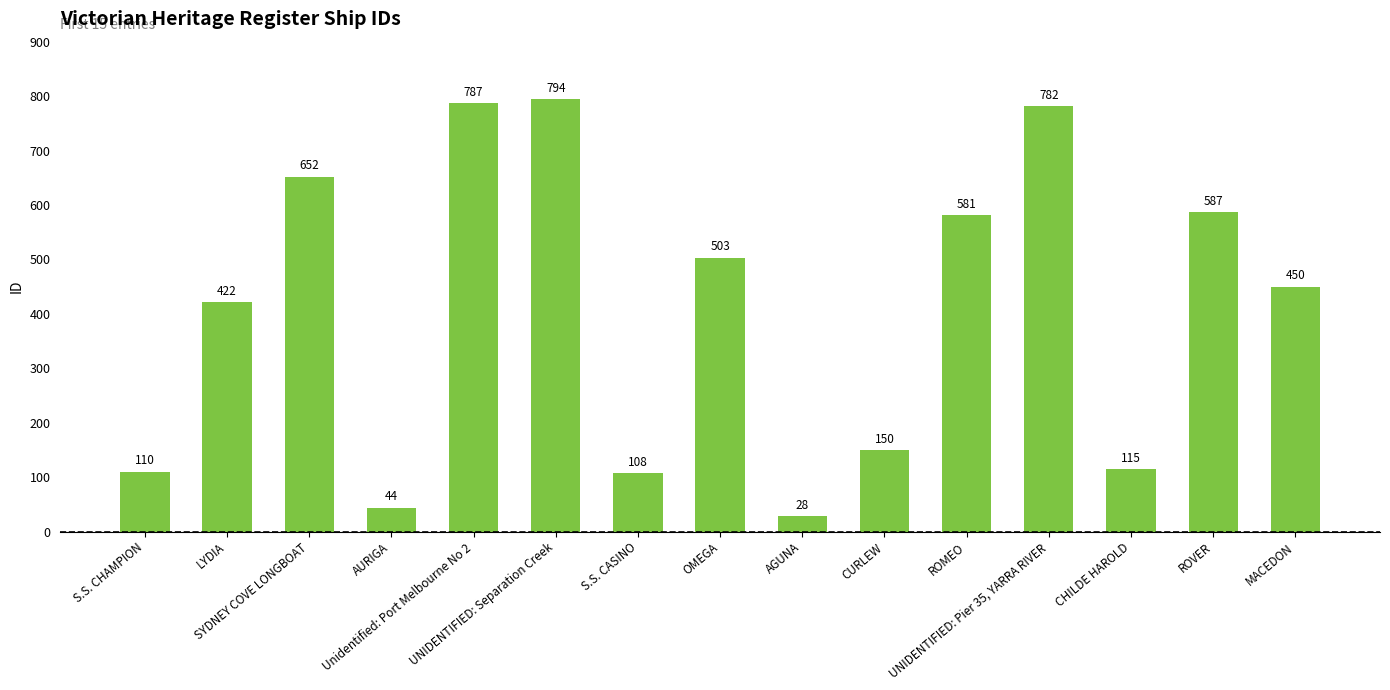

What is the change in value from Unidentified: Port Melbourne No 2 to UNIDENTIFIED: Pier 35, YARRA RIVER?

-5